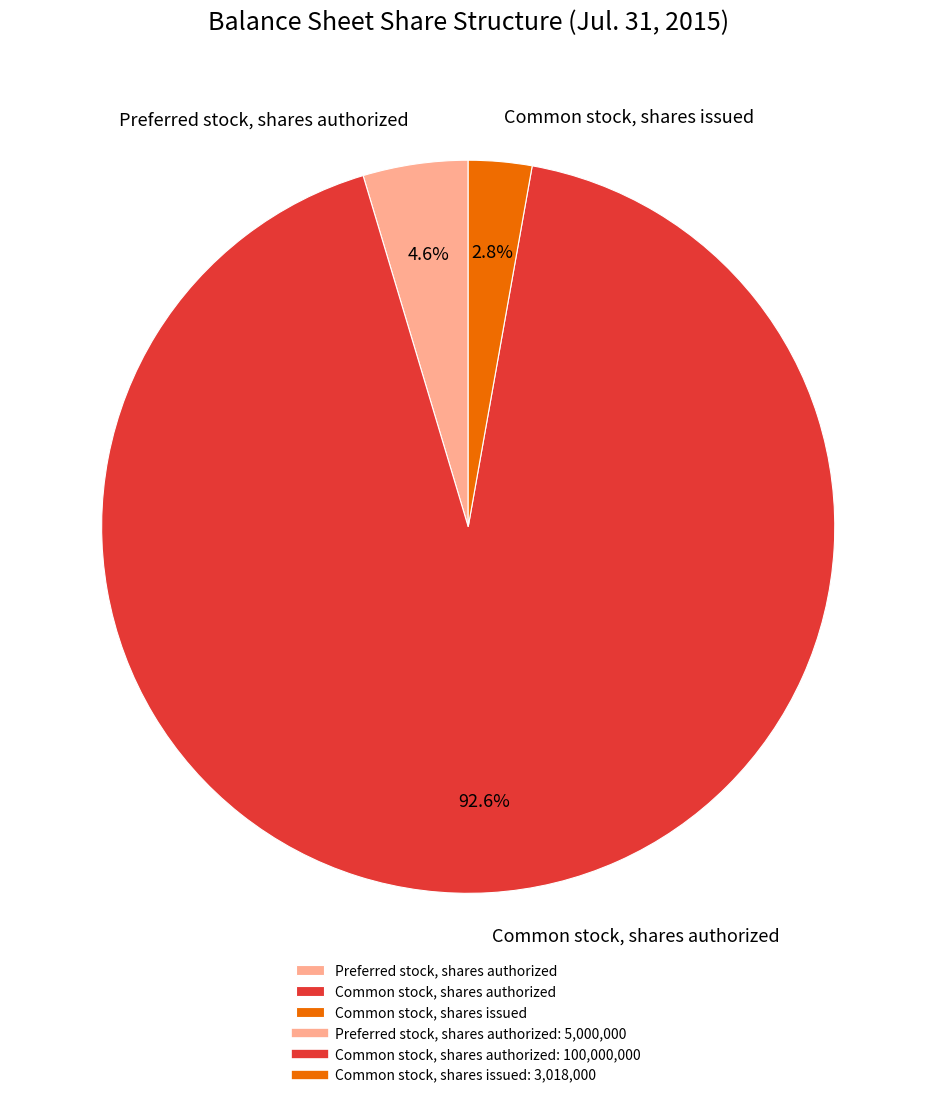

What is the total percentage of Preferred stock, shares authorized and Common stock, shares authorized?

97.2%